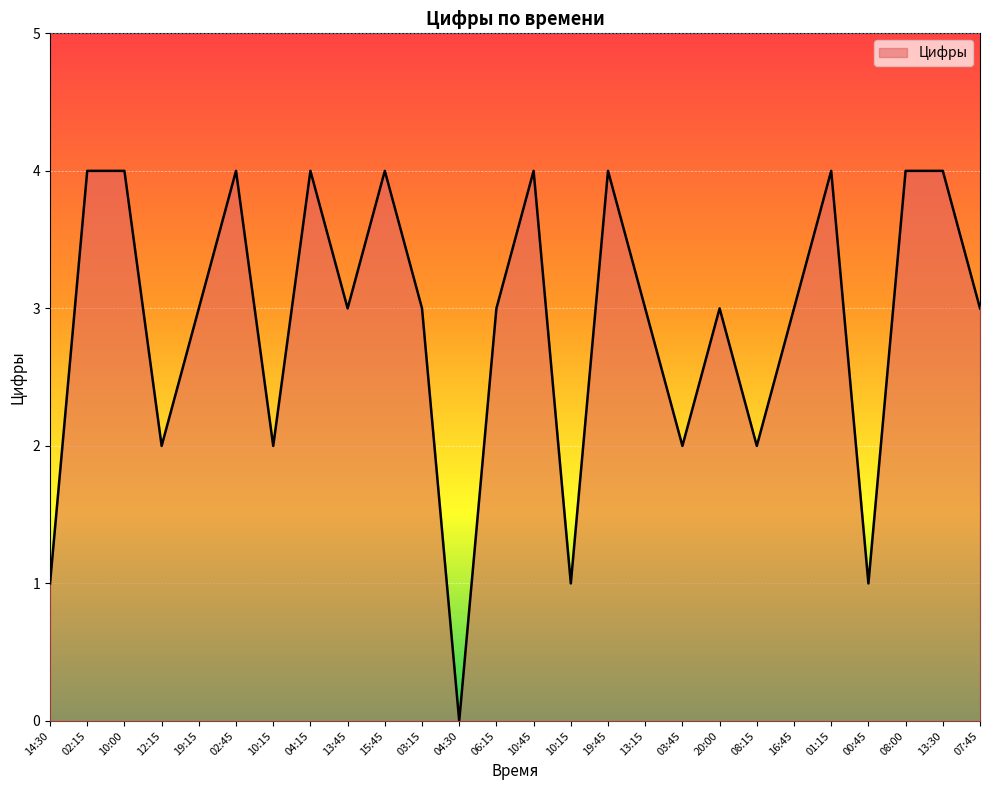

How many lines are shown in the chart?

1